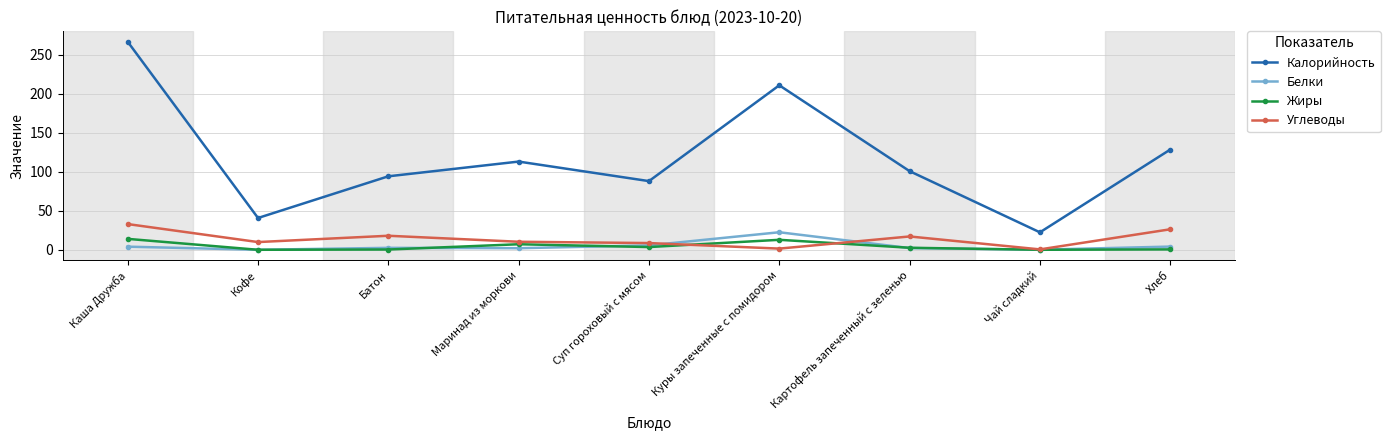

At which category does Белки reach its first local valley?

Кофе